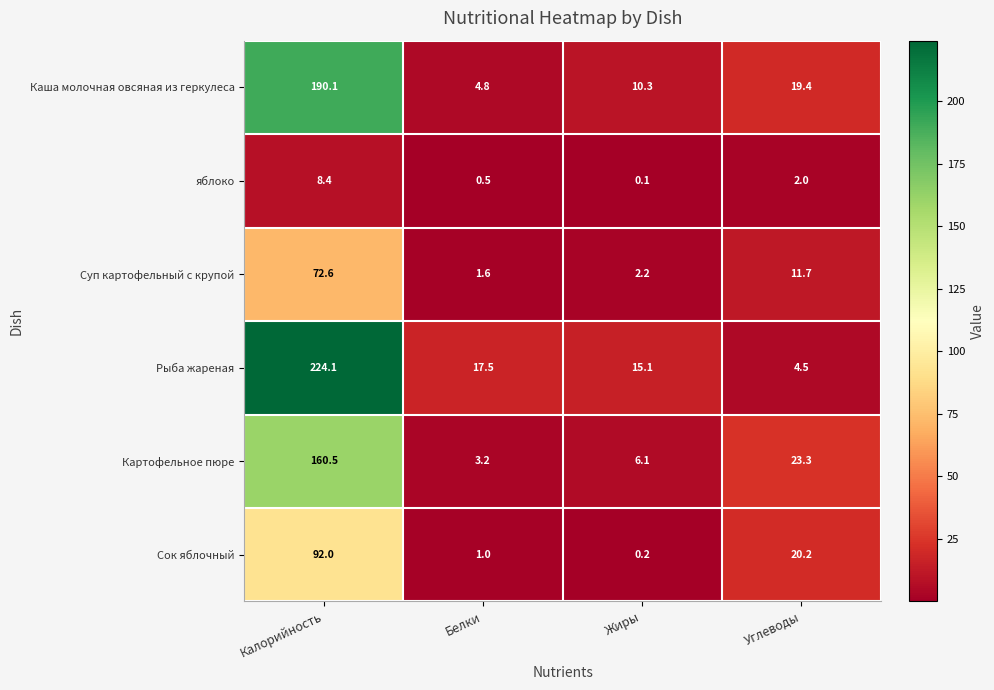

Reading right to left, list all the values displayed in this chart.

Каша молочная овсяная из геркулеса: Углеводы=19.4	Жиры=10.3	Белки=4.8	Калорийность=190.1
яблоко: Углеводы=2.0	Жиры=0.1	Белки=0.5	Калорийность=8.4
Суп картофельный с крупой: Углеводы=11.7	Жиры=2.2	Белки=1.6	Калорийность=72.6
Рыба жареная: Углеводы=4.5	Жиры=15.1	Белки=17.5	Калорийность=224.1
Картофельное пюре: Углеводы=23.3	Жиры=6.1	Белки=3.2	Калорийность=160.5
Сок яблочный: Углеводы=20.2	Жиры=0.2	Белки=1.0	Калорийность=92.0